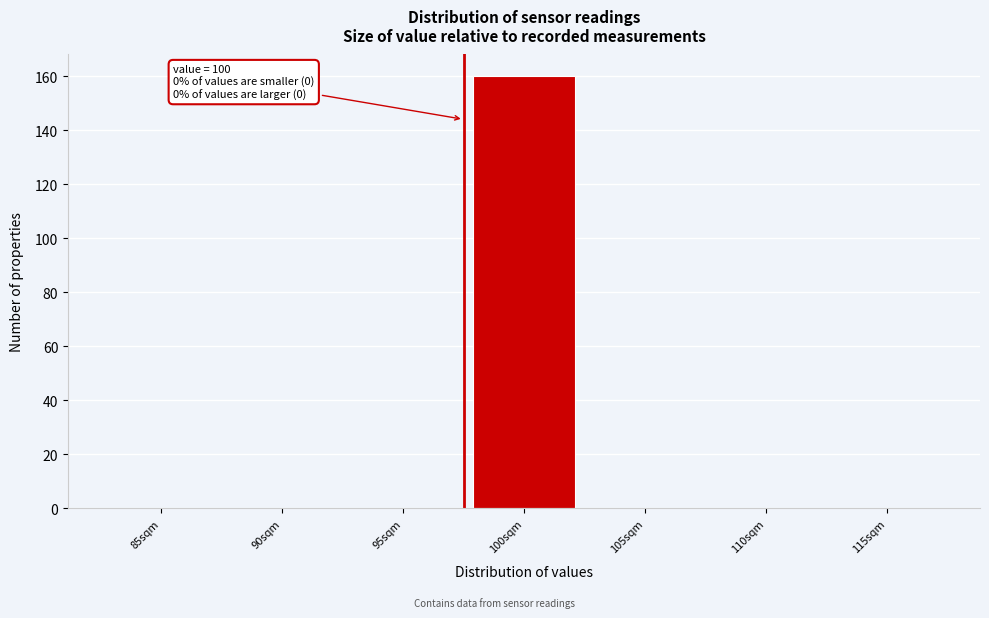

Reading left to right, list all the values displayed in this chart.

85sqm=0	90sqm=0	95sqm=0	100sqm=160	105sqm=0	110sqm=0	115sqm=0